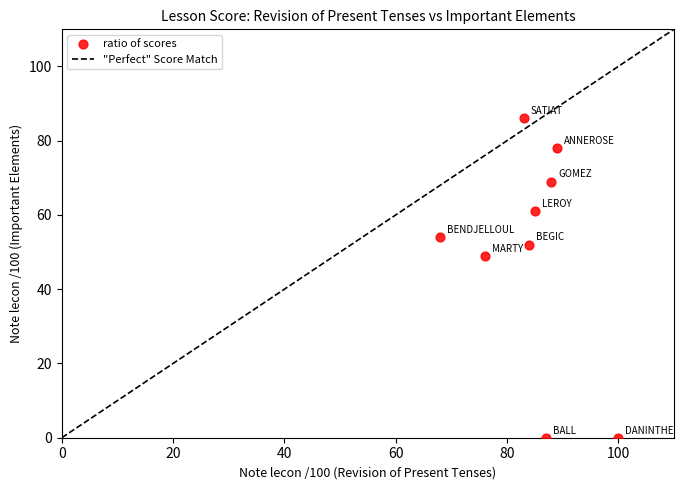

What is the range of X values (max minus min)?

32